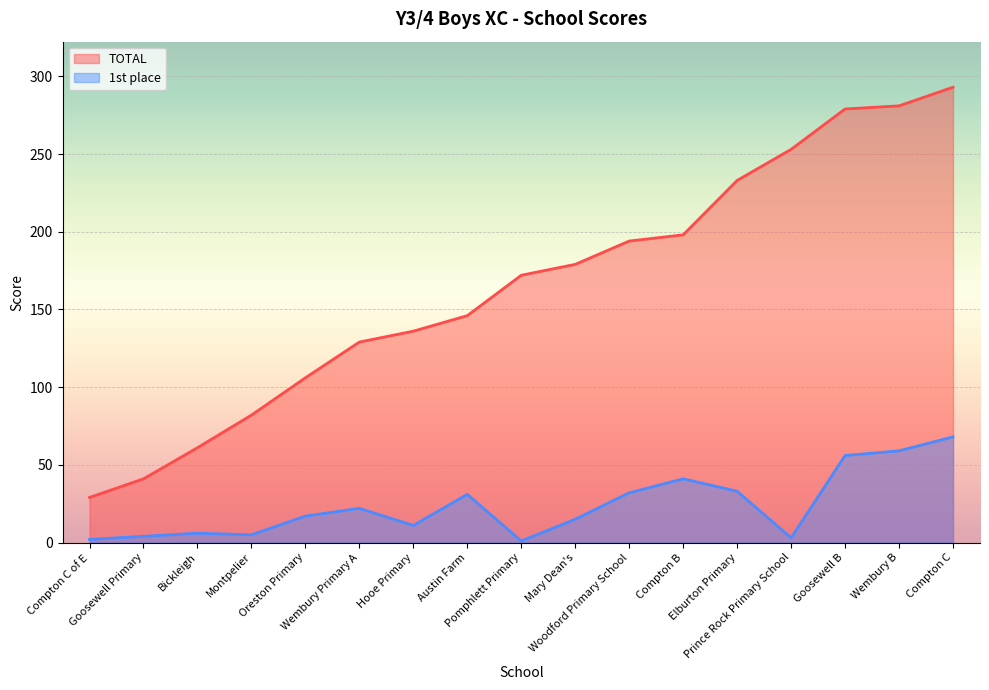

What is the label of the 12th point from the left?

Compton B